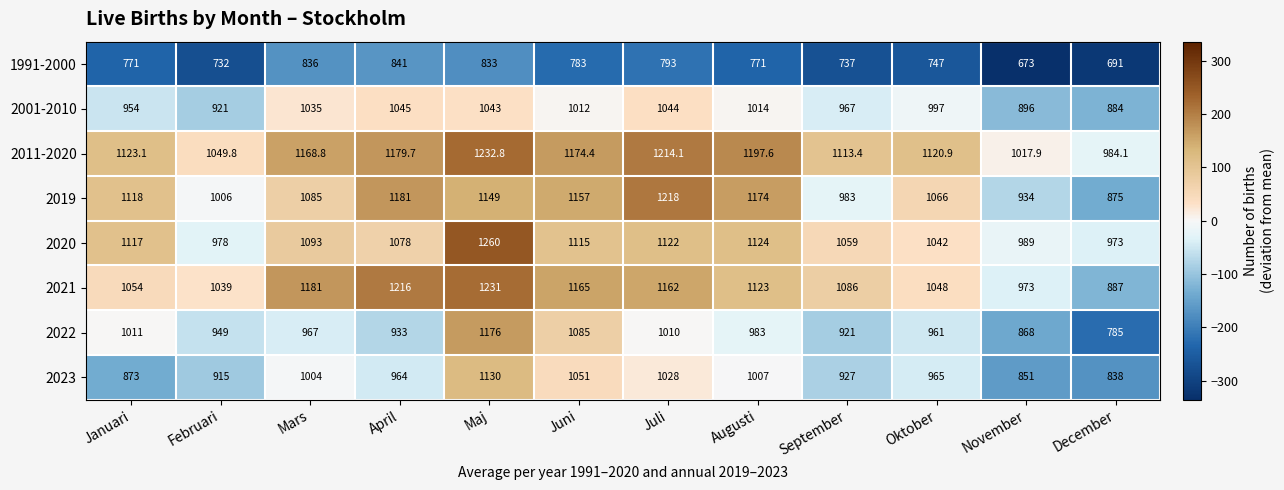

At which category does the chart reach its minimum across all series?

November